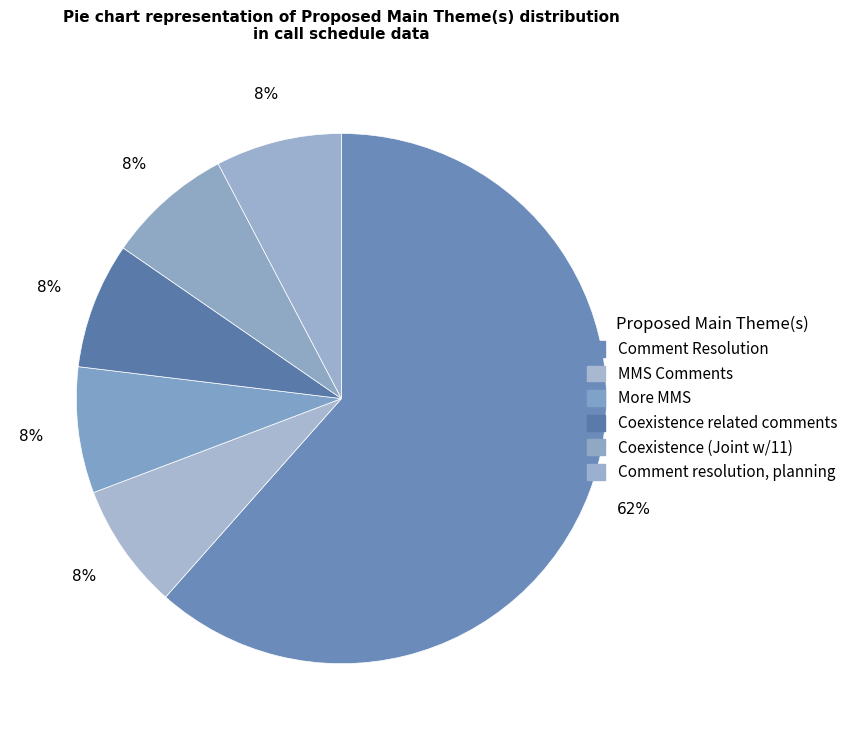

To the nearest percent, what is the combined percentage of Comment Resolution and Coexistence (Joint w/11)?

69%